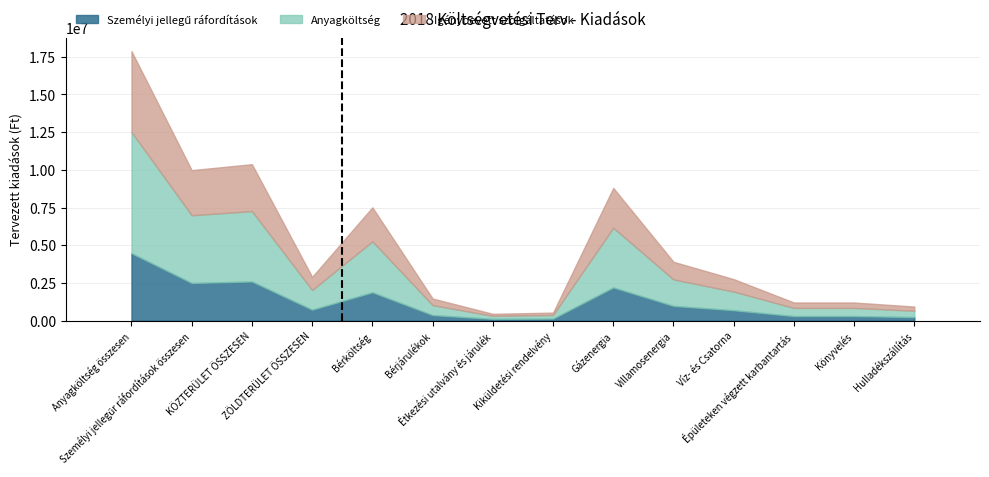

Which category has the highest value across all series?

Anyagköltség összesen